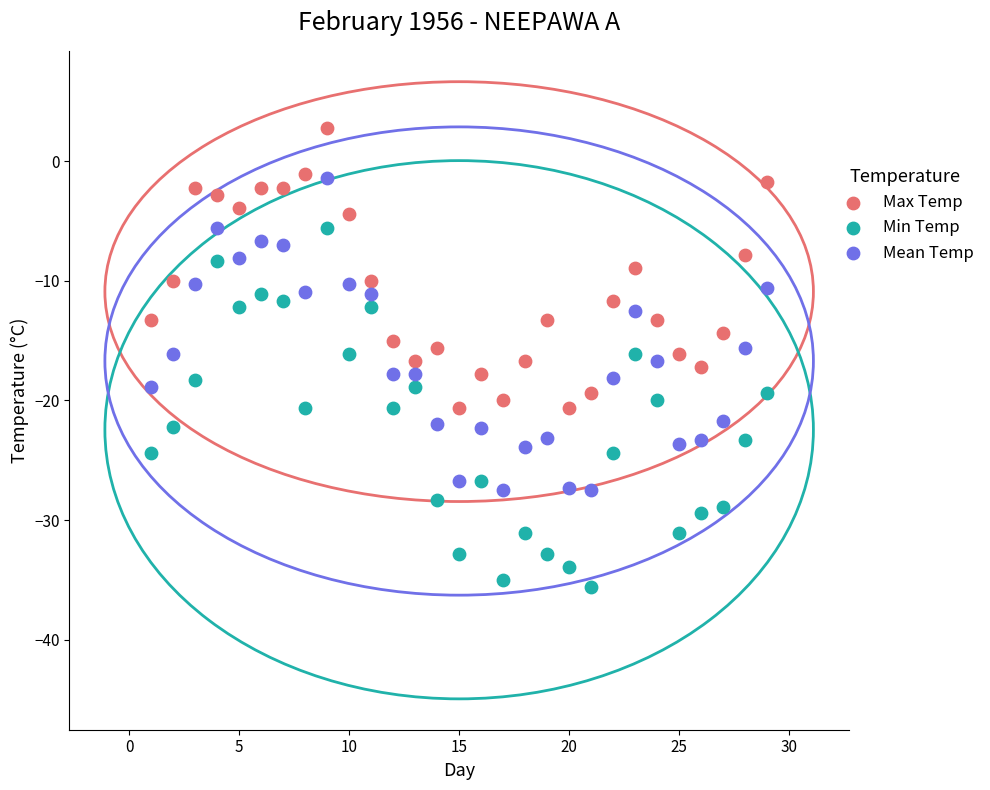

Which series has the largest Y range (max minus min)?

Min Temp